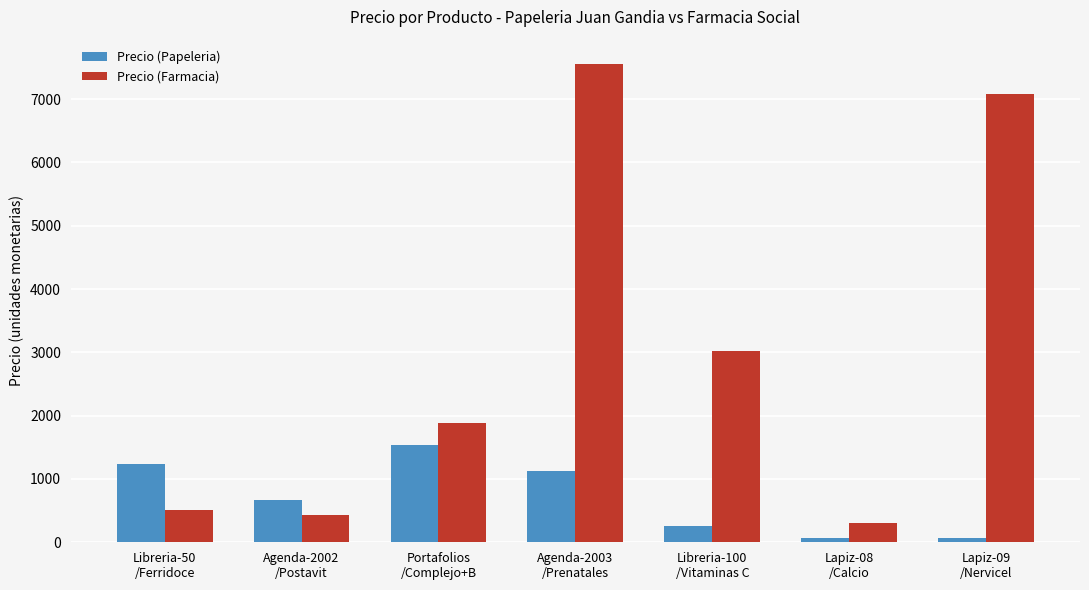

What is the label of the 4th bar from the right?

Agenda-2003
/Prenatales